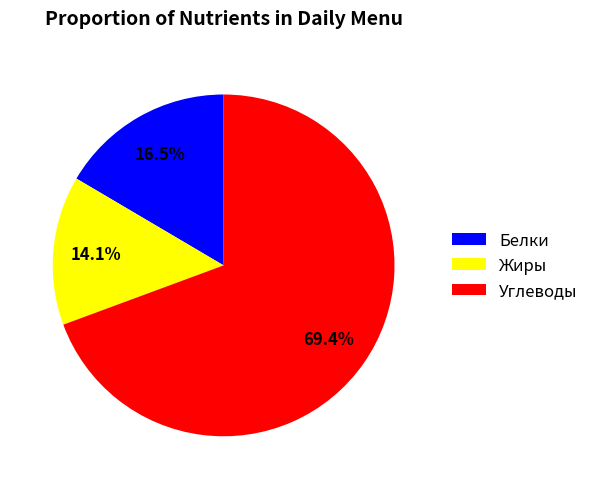

Which slice represents more than half of the pie?

Углеводы